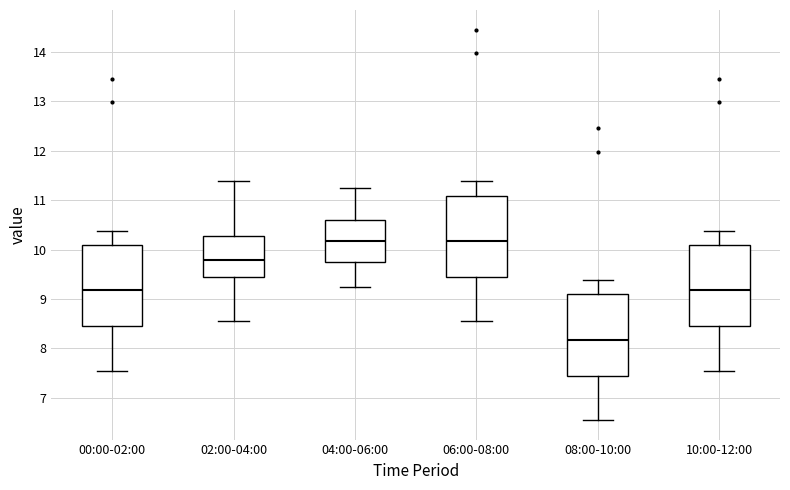

Where does the lower whisker of the box for 08:00-10:00 end on the y-axis? The values are not printed on the chart, so give them approximately, as read against the axis.

6.6